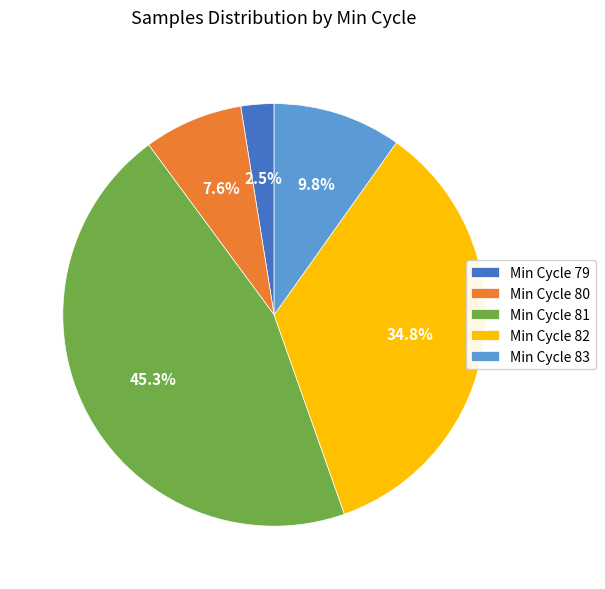

What portion of the pie excludes Min Cycle 80?

92.4%